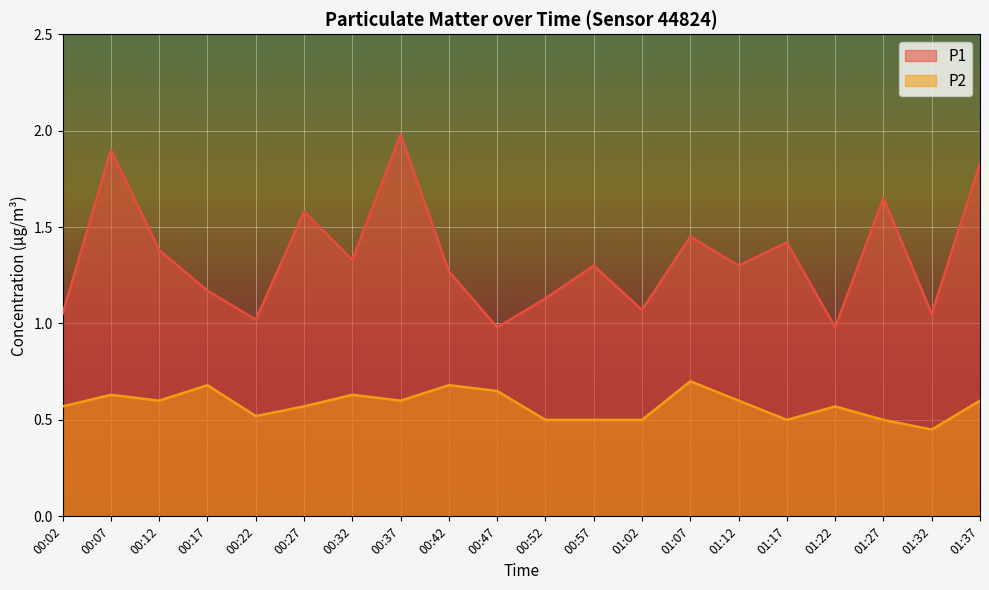

Which category has the lowest value in the P1 series?

00:47